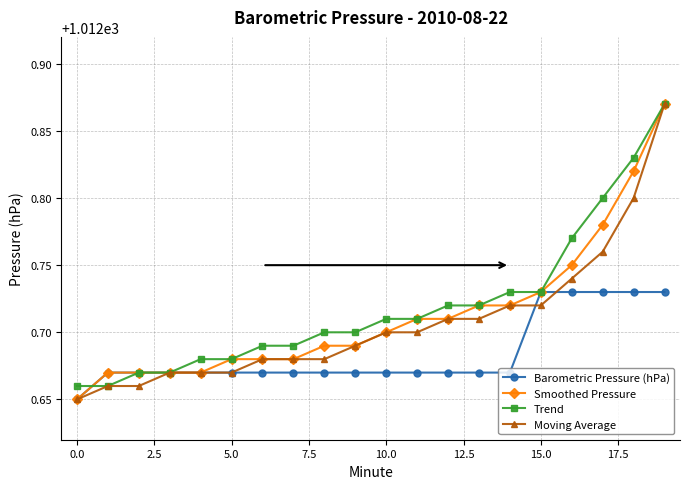

At how many categories does at least one series exceed 1012?

20